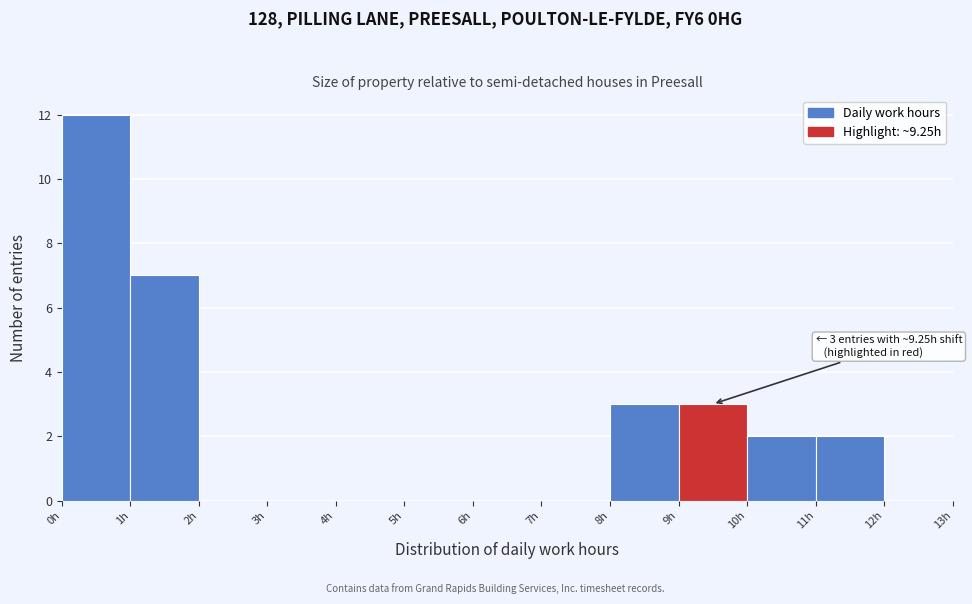

Over which range of the x-axis is the bar tallest?

0 to 1